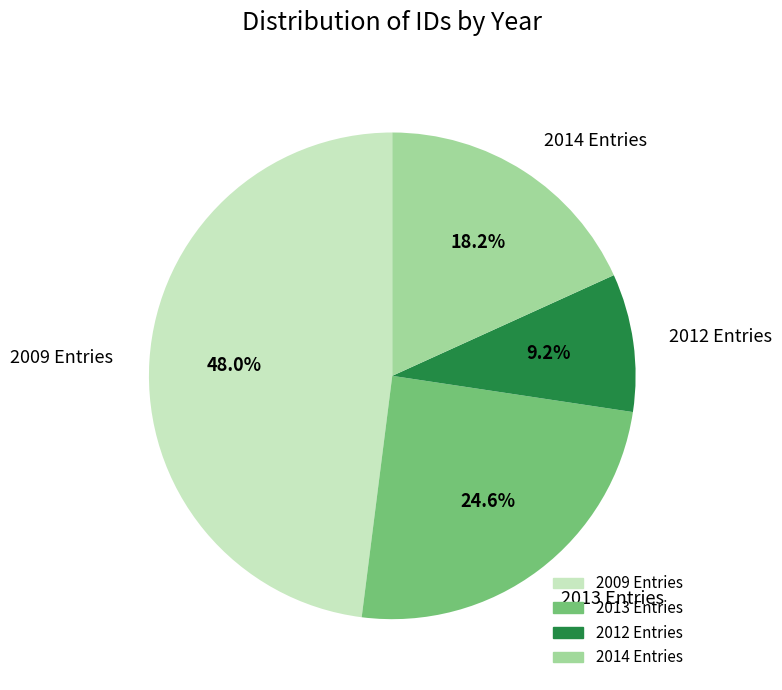

How many slices are in this pie chart?

4